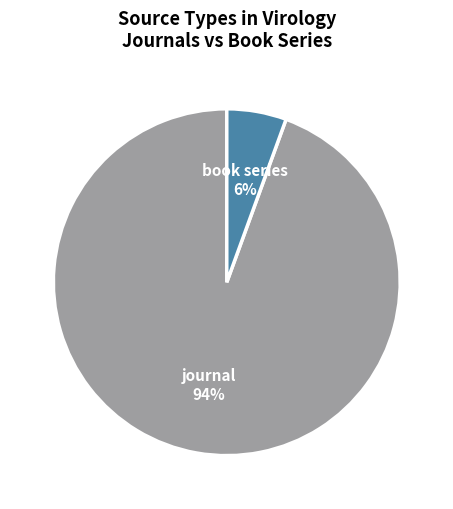

Which slice is the smallest?

book series